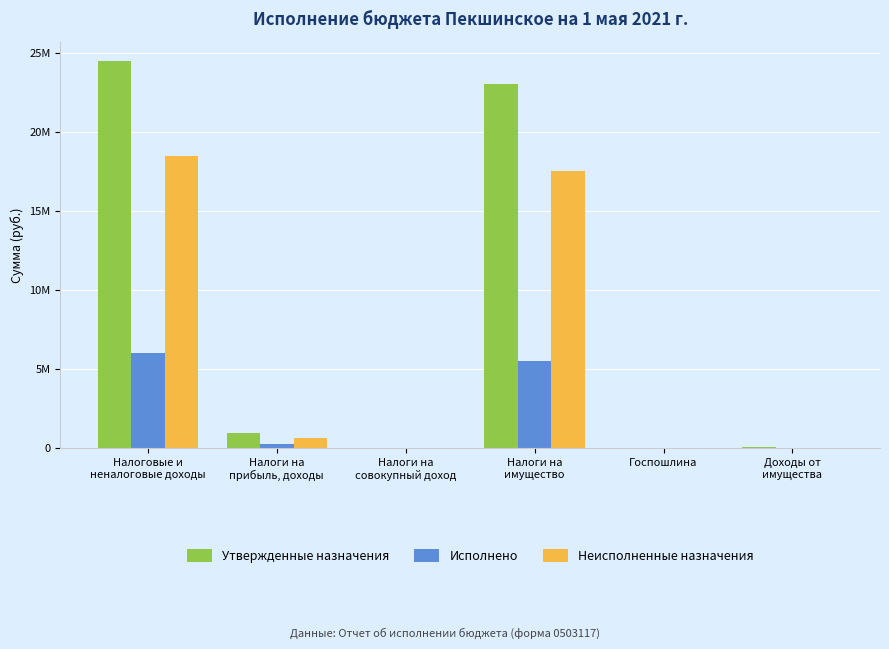

What is the total value across all series at Госпошлина?

3000.0